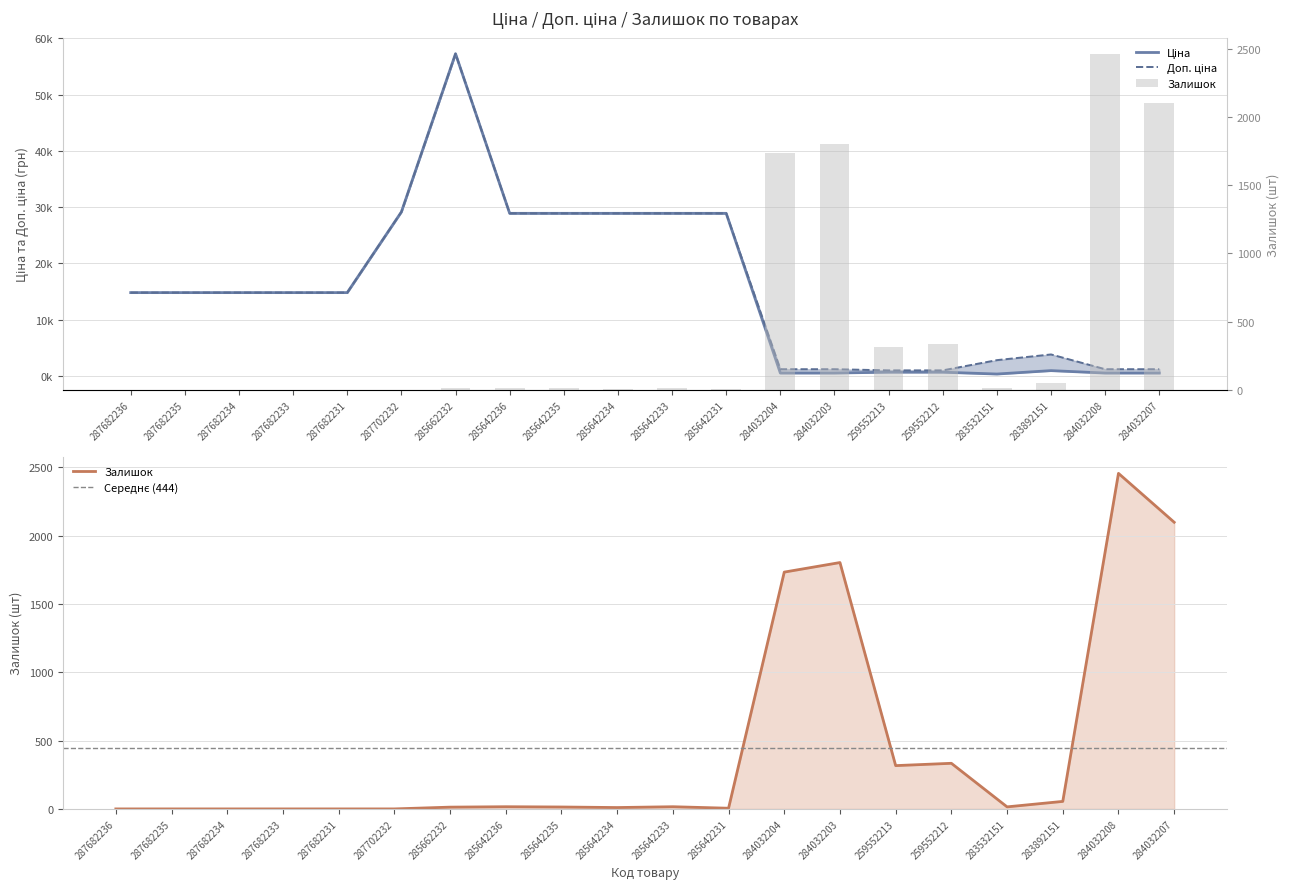

What is the label of the 16th bar from the left?

259552212